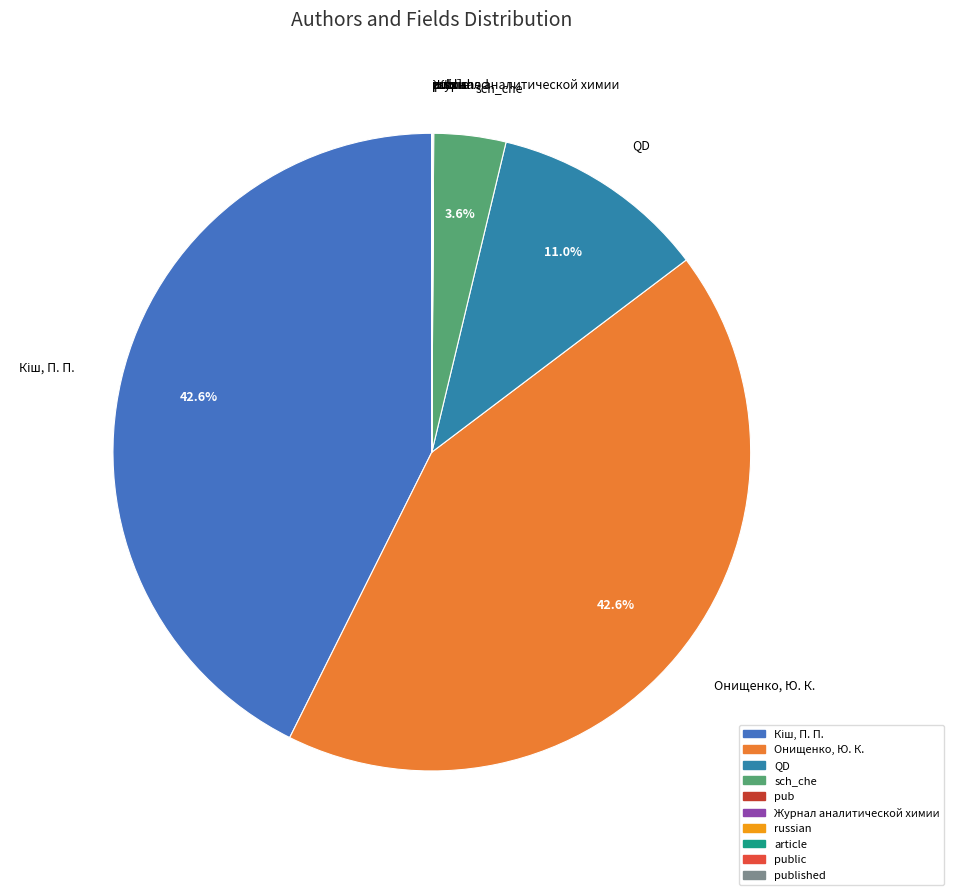

Is there any slice that represents more than half of the pie?

No